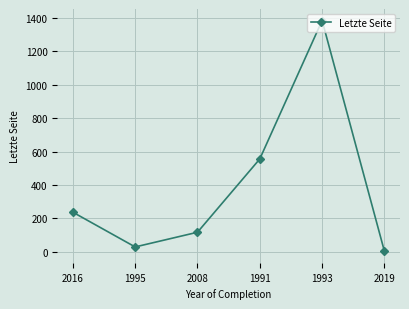

Does the chart display data point markers on the line(s)?

Yes